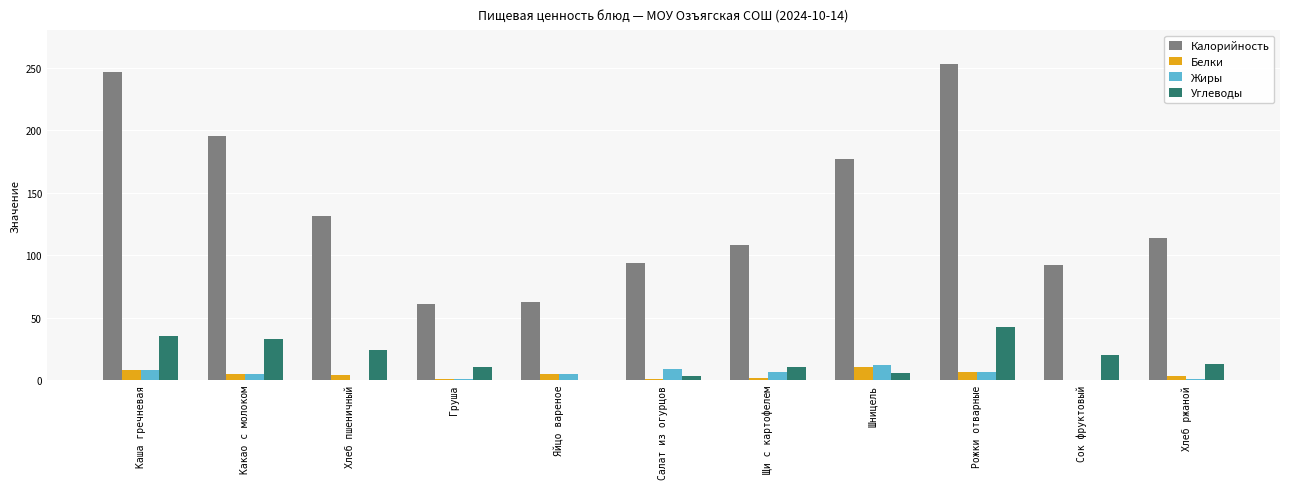

At which label does Калорийность reach its peak?

Рожки отварные